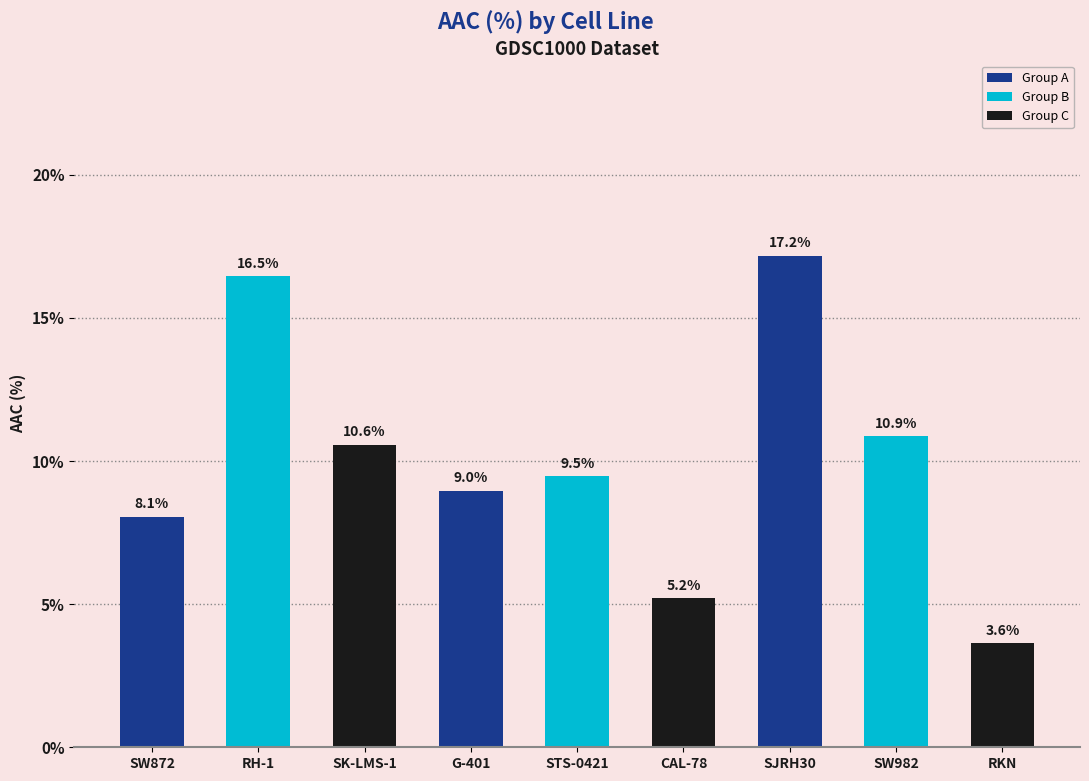

Which category has the lowest value across all series?

RKN